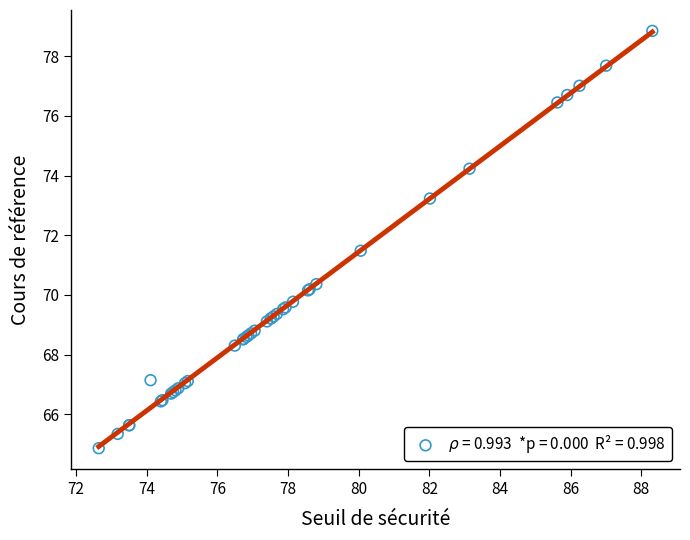

What Y value in the scatter plot is closest to 71?

71.5